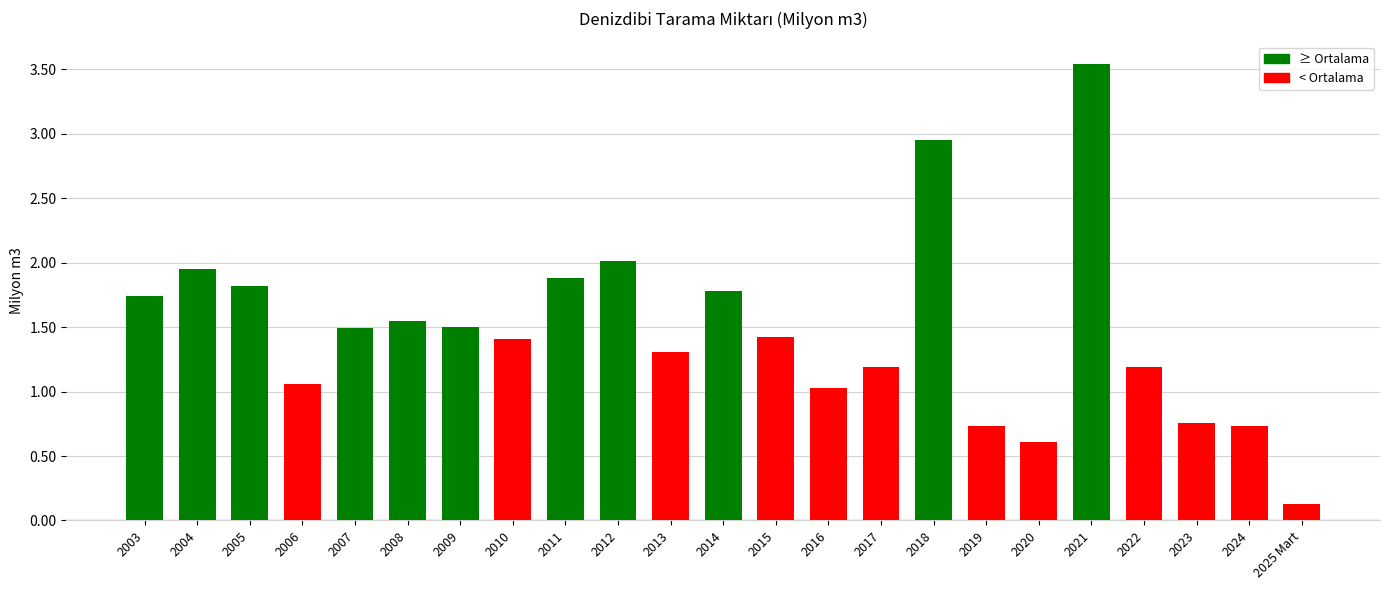

What is the smallest value displayed?

0.1